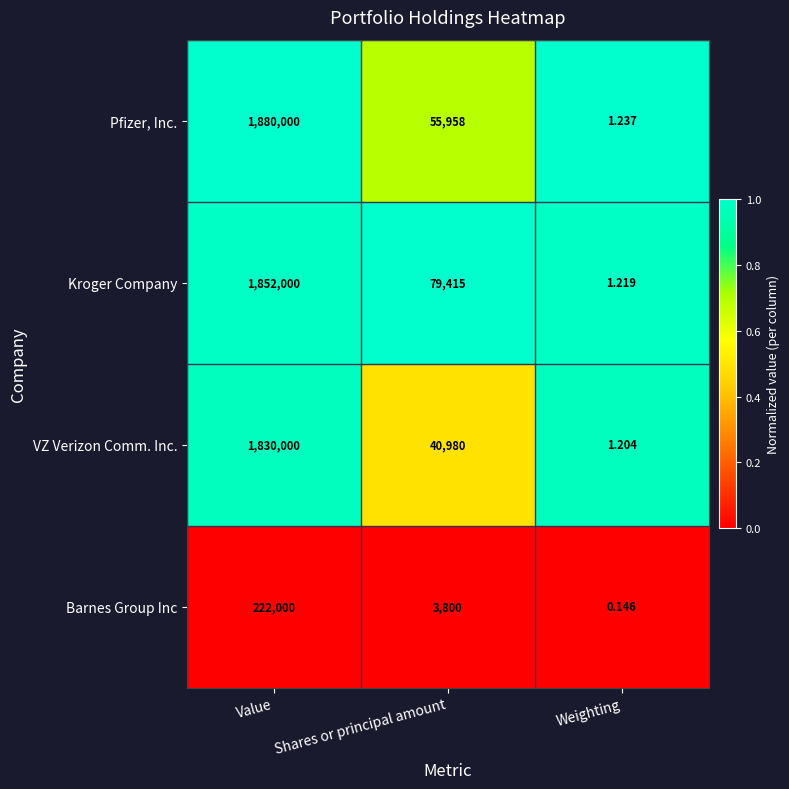

At which category does the chart reach its peak across all series?

Value